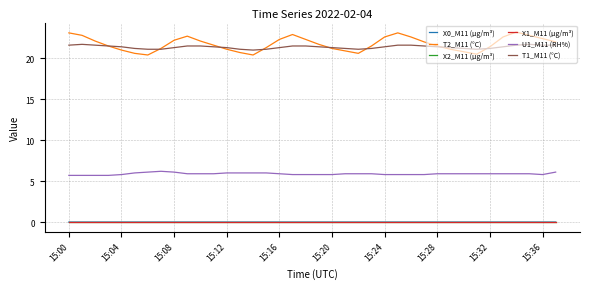

True or false: T2_M11 (°C) and X1_M11 (μg/m³) intersect in this chart.

False